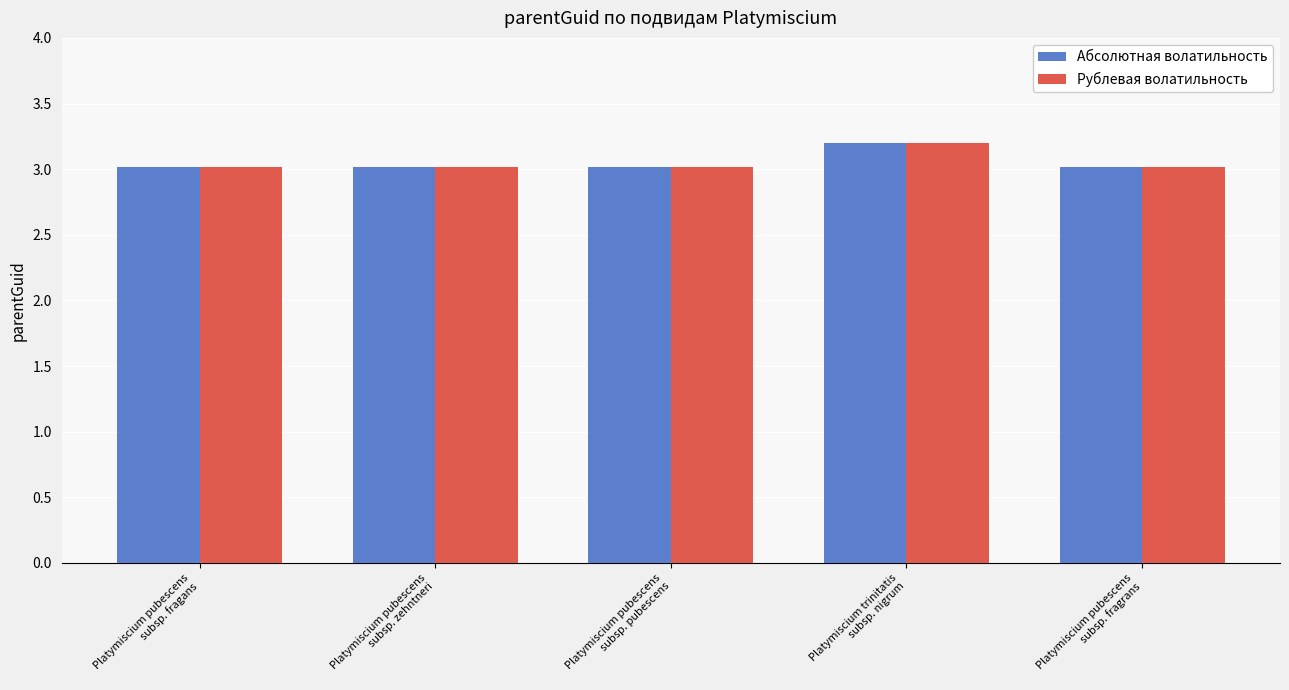

Which category has the highest value across all series?

Platymiscium trinitatis
subsp. nigrum